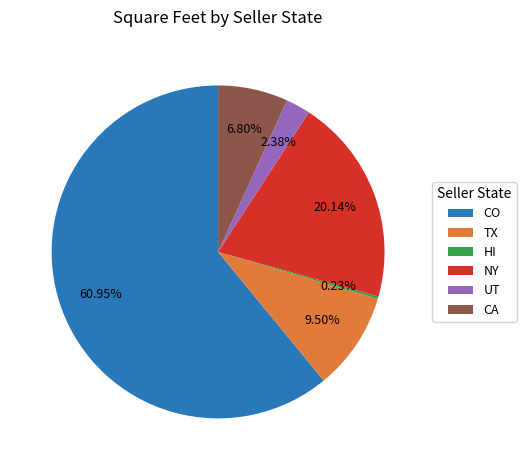

Is it true that CO is 1% of the pie?

False